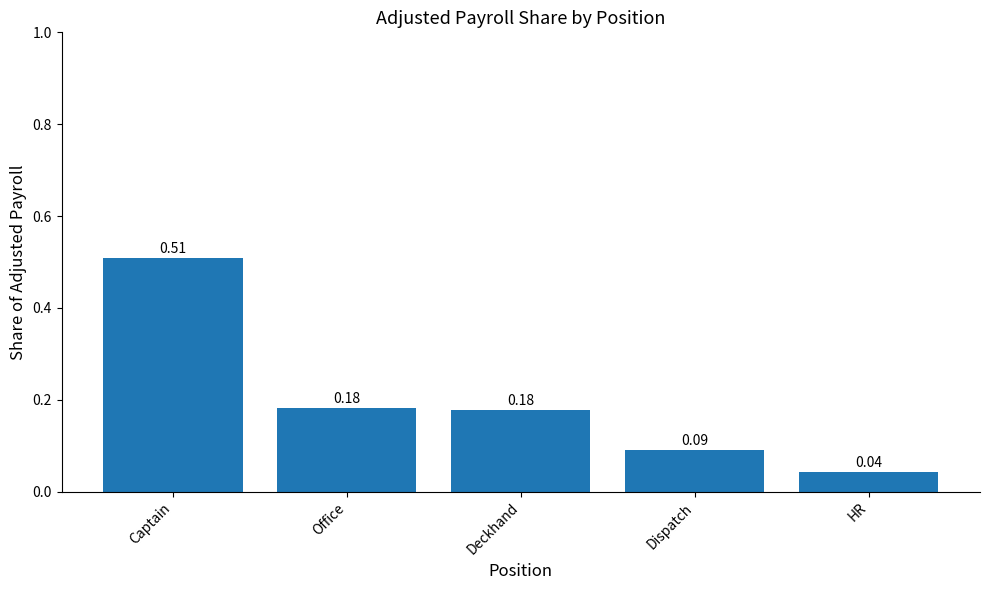

What position from the left is Captain?

1